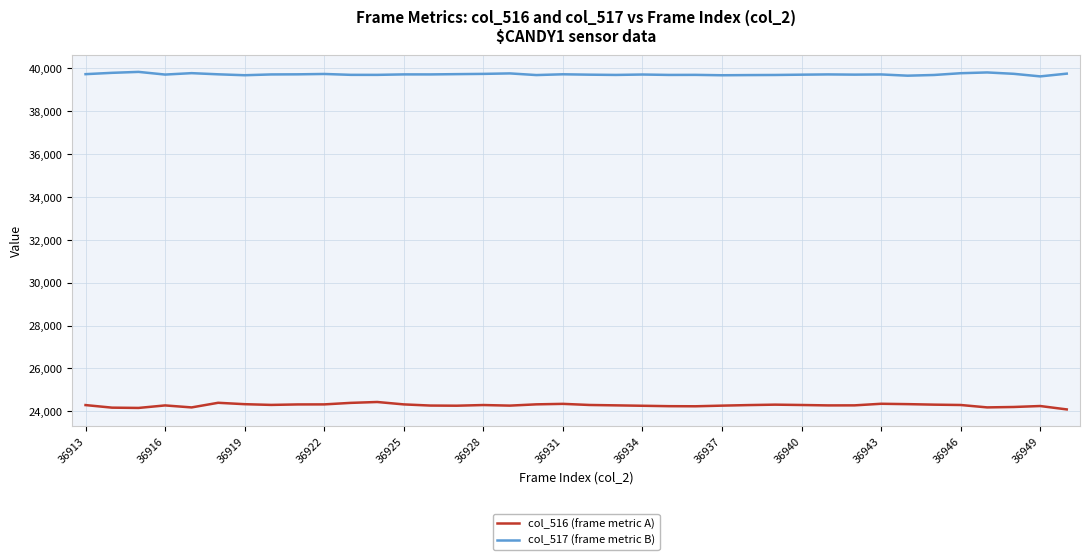

What is the highest value of the col_517 (frame metric B) series?

39833